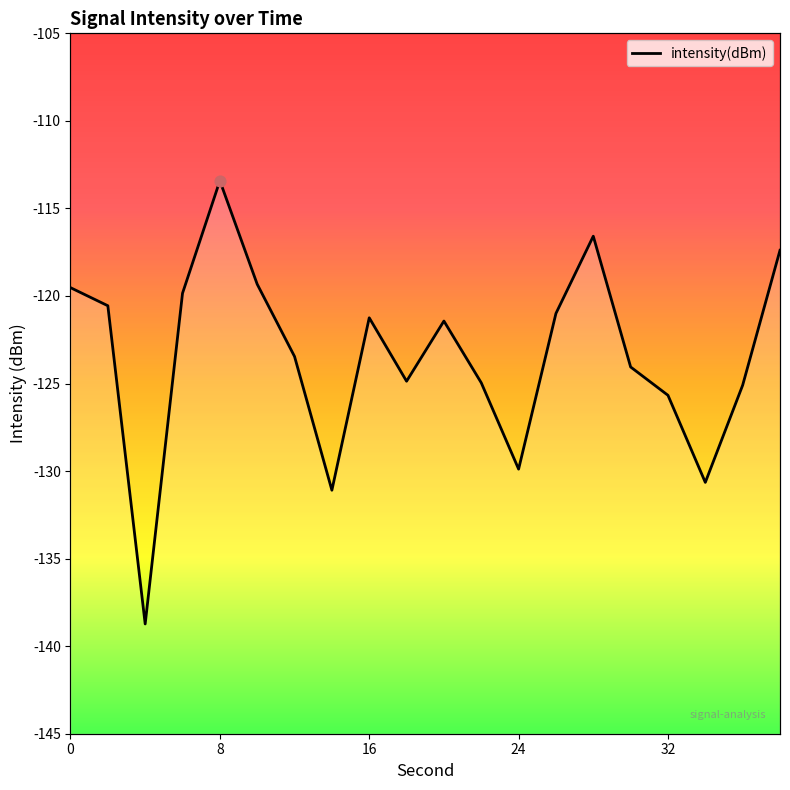

What is the change in value from 14 to 16?

+9.8